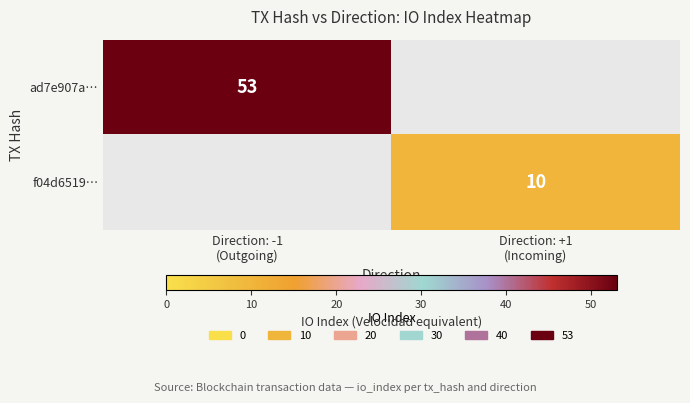

List the labels in order of ad7e907a… value, largest first.

Direction: -1 (Outgoing), Direction: +1 (Incoming)